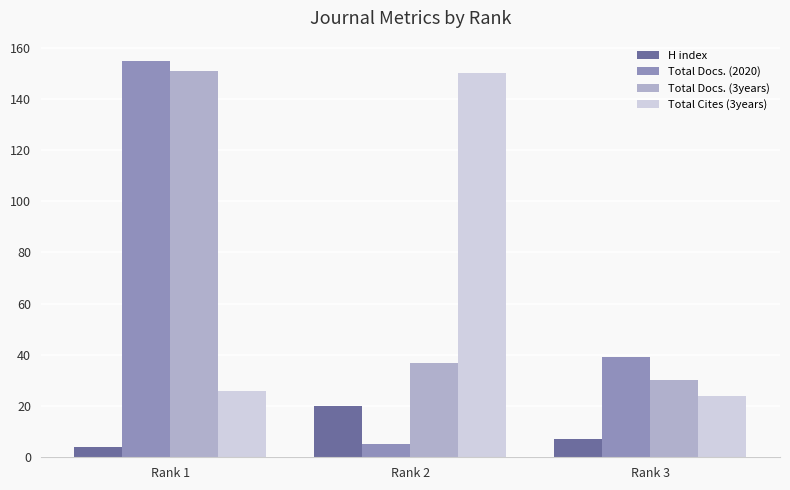

Reading left to right, list all the values displayed in this chart.

H index: 4	20	7
Total Docs. (2020): 155	5	39
Total Docs. (3years): 151	37	30
Total Cites (3years): 26	150	24